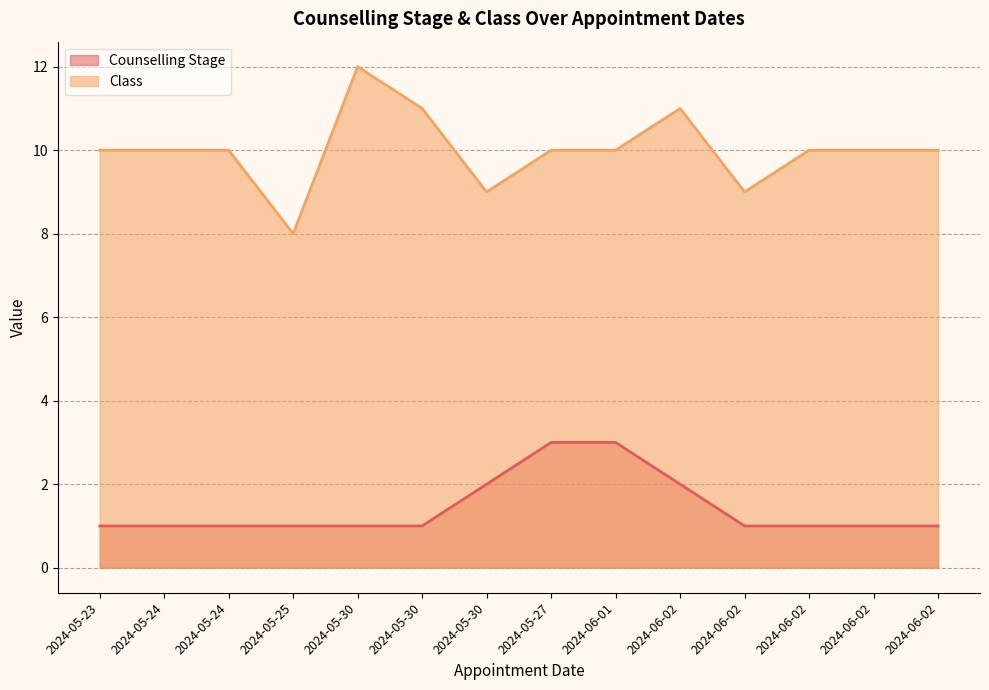

What are all the series names shown in the legend?

Counselling Stage, Class